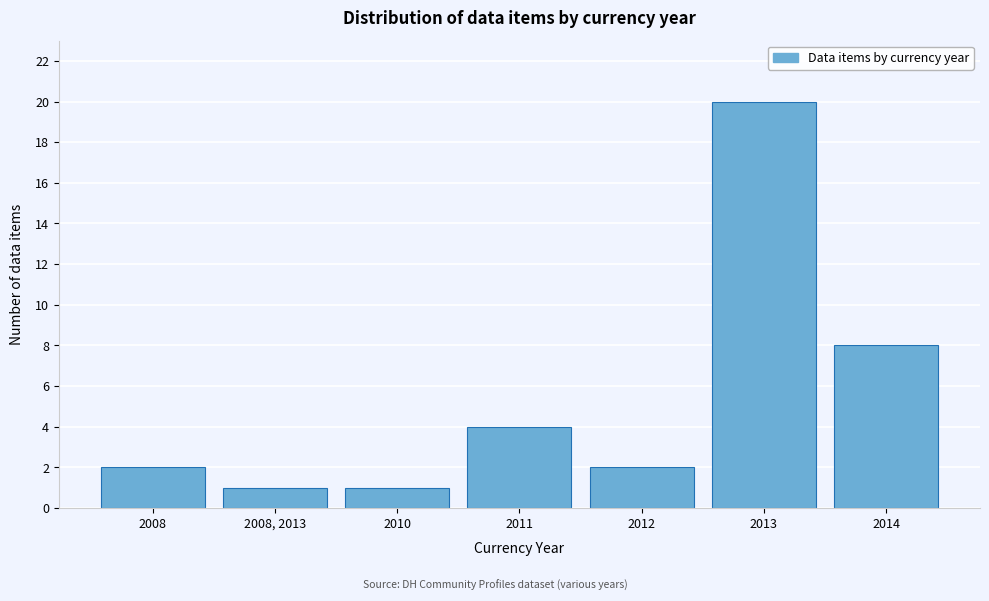

Reading left to right, list all the values displayed in this chart.

2008=2	2008, 2013=1	2010=1	2011=4	2012=2	2013=20	2014=8